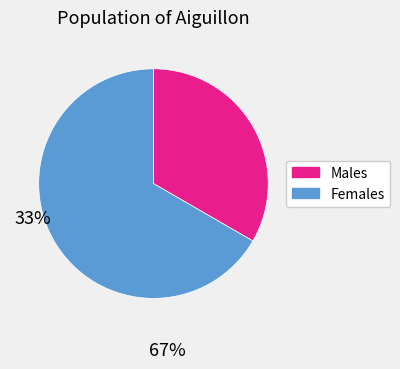

Is there any slice that represents more than half of the pie?

Yes